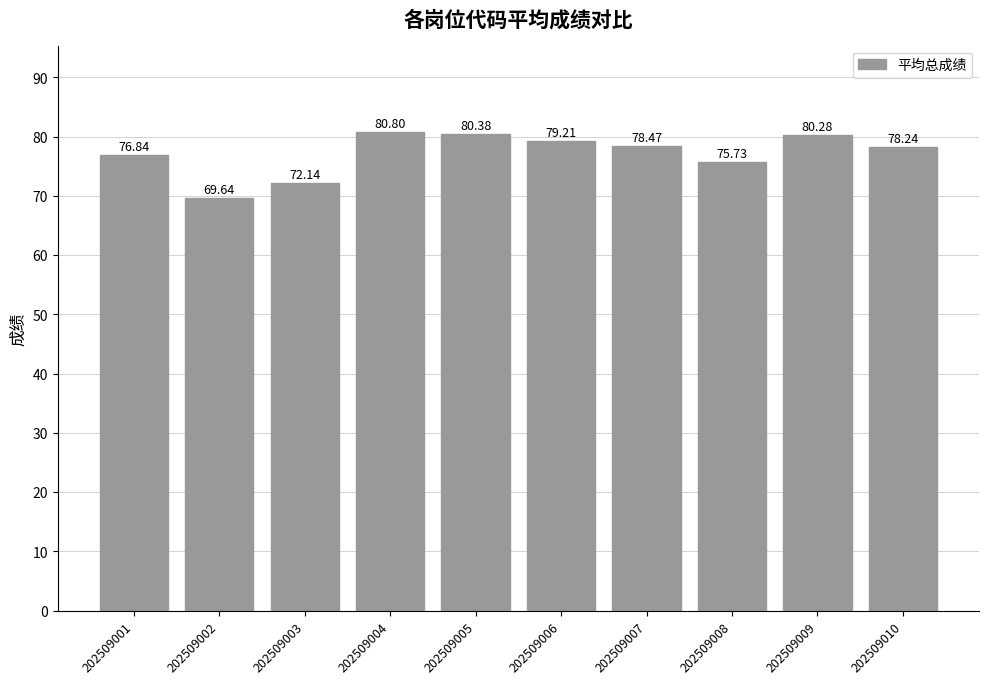

Where does the data first go above 78?

202509004